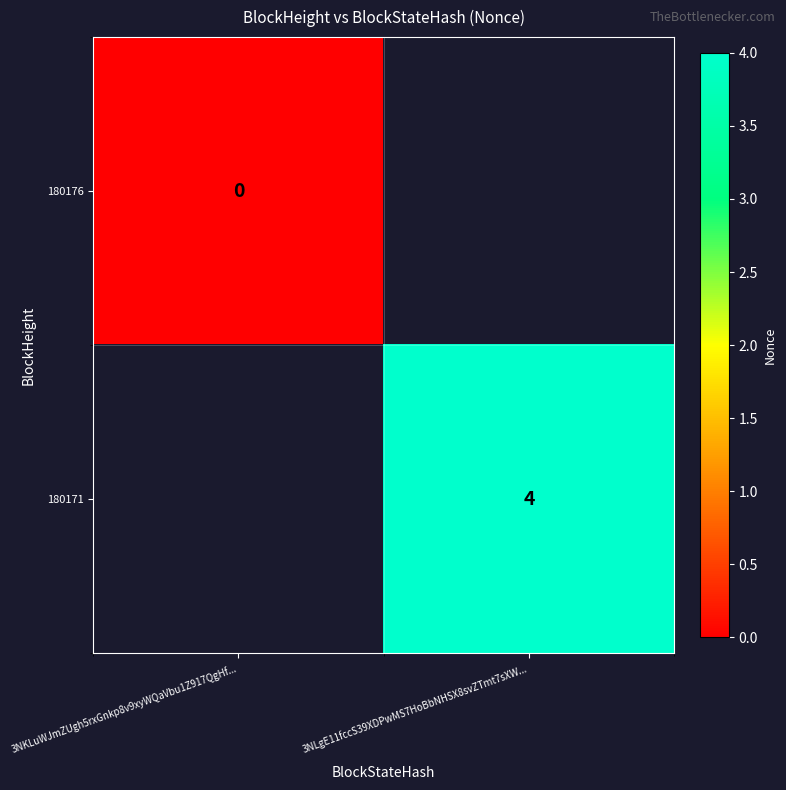

Is the value of 180176 at 3NKLuWJmZUgh5rxGnkp8v9xyWQaVbu1Z917QgHf... greater than the value of 180171 at 3NLgE11fccS39XDPwMS7HoBbNHSX8svZTmt7sXW...?

No